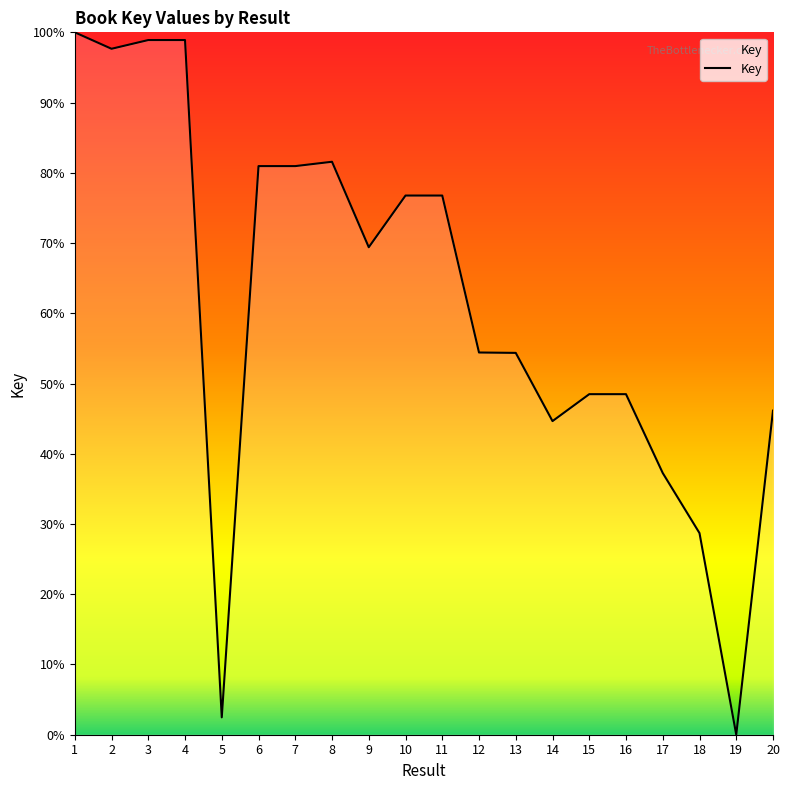

Which label corresponds to the largest value in the chart?

1